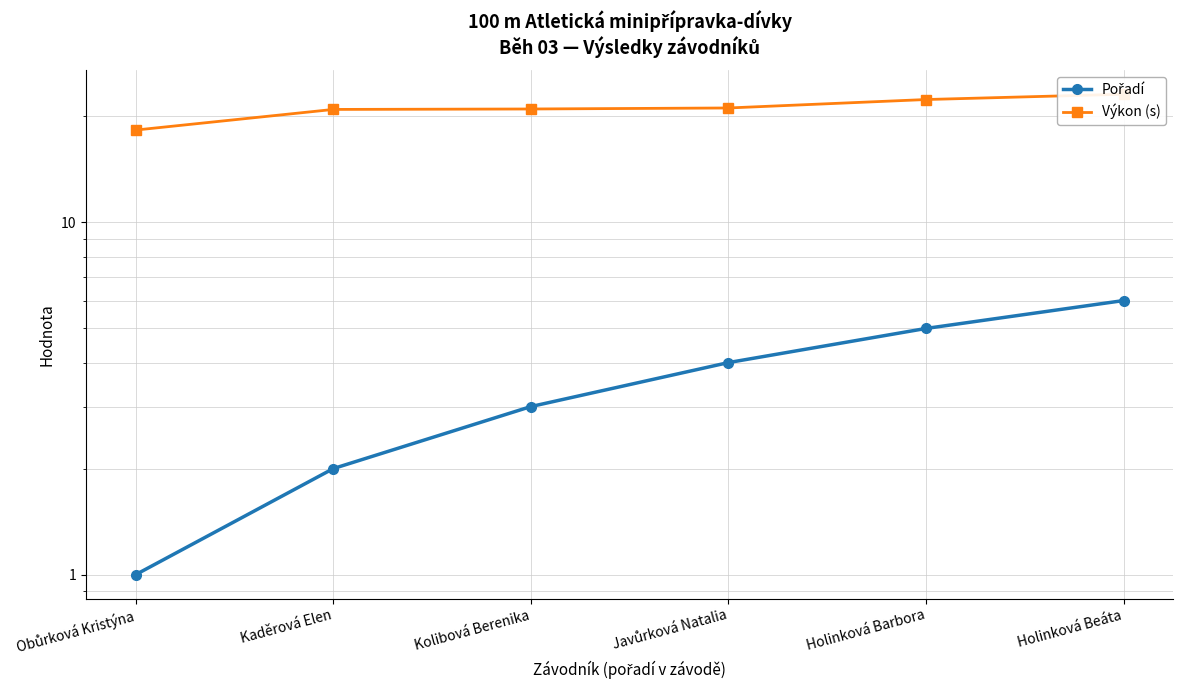

Where is Výkon (s) nearest to the value 20?

Kaděrová Elen